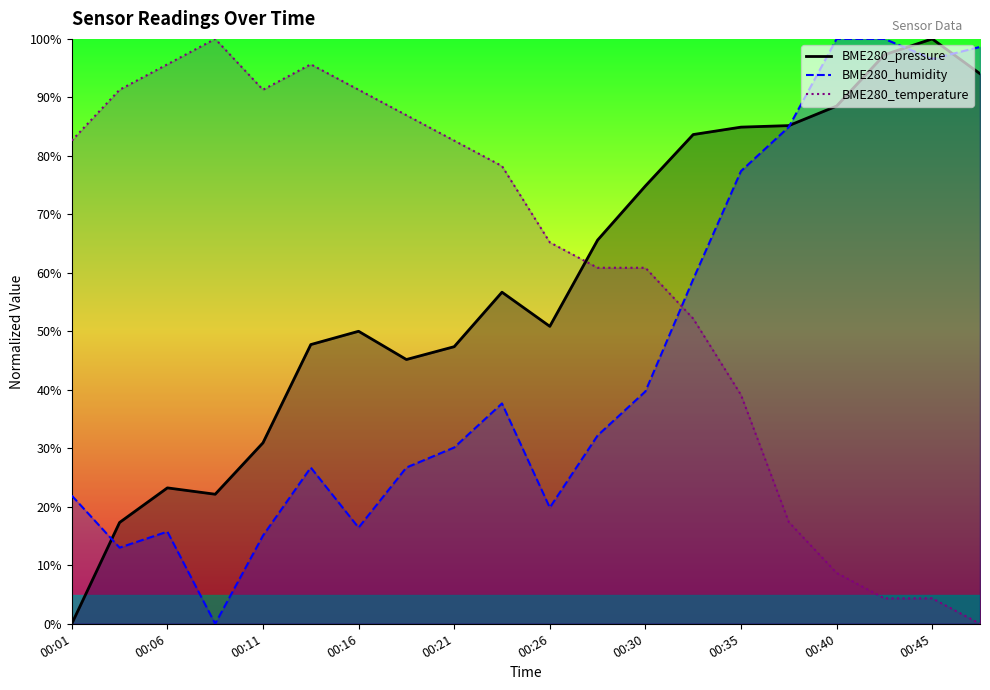

How many lines are shown in the chart?

3